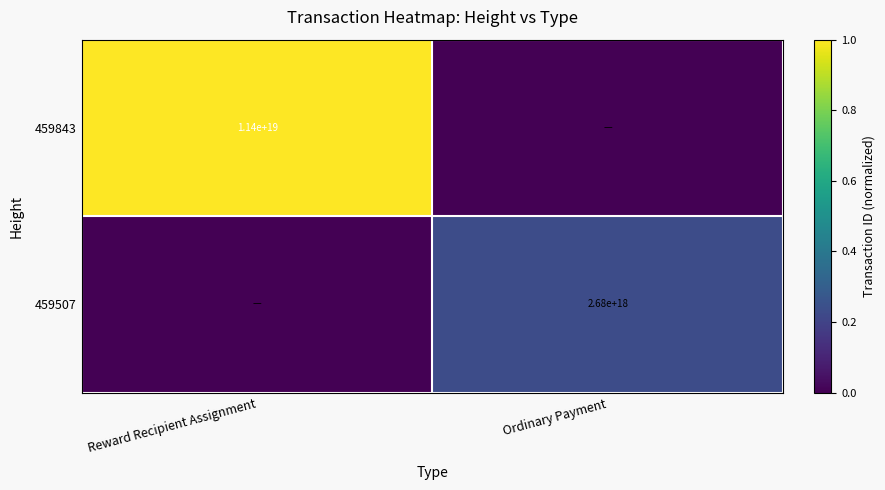

Is it true that 459843 equals 16683284965820960768 at Reward Recipient Assignment?

False